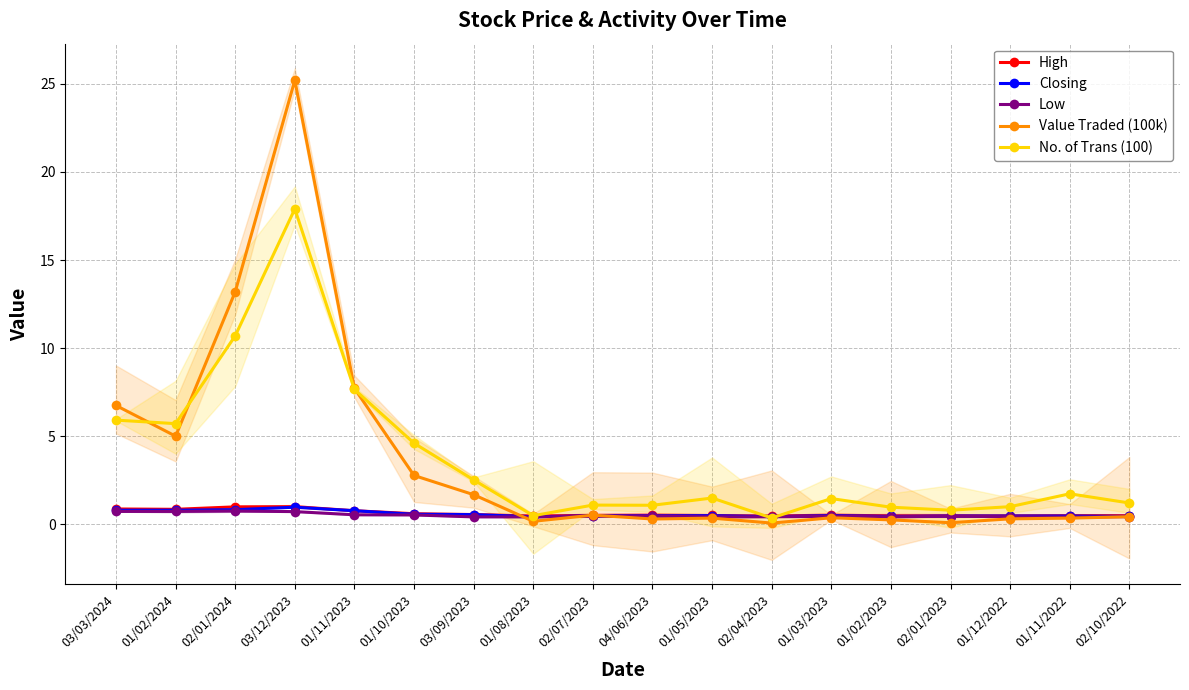

How many interior local valleys does the Closing series have?

3